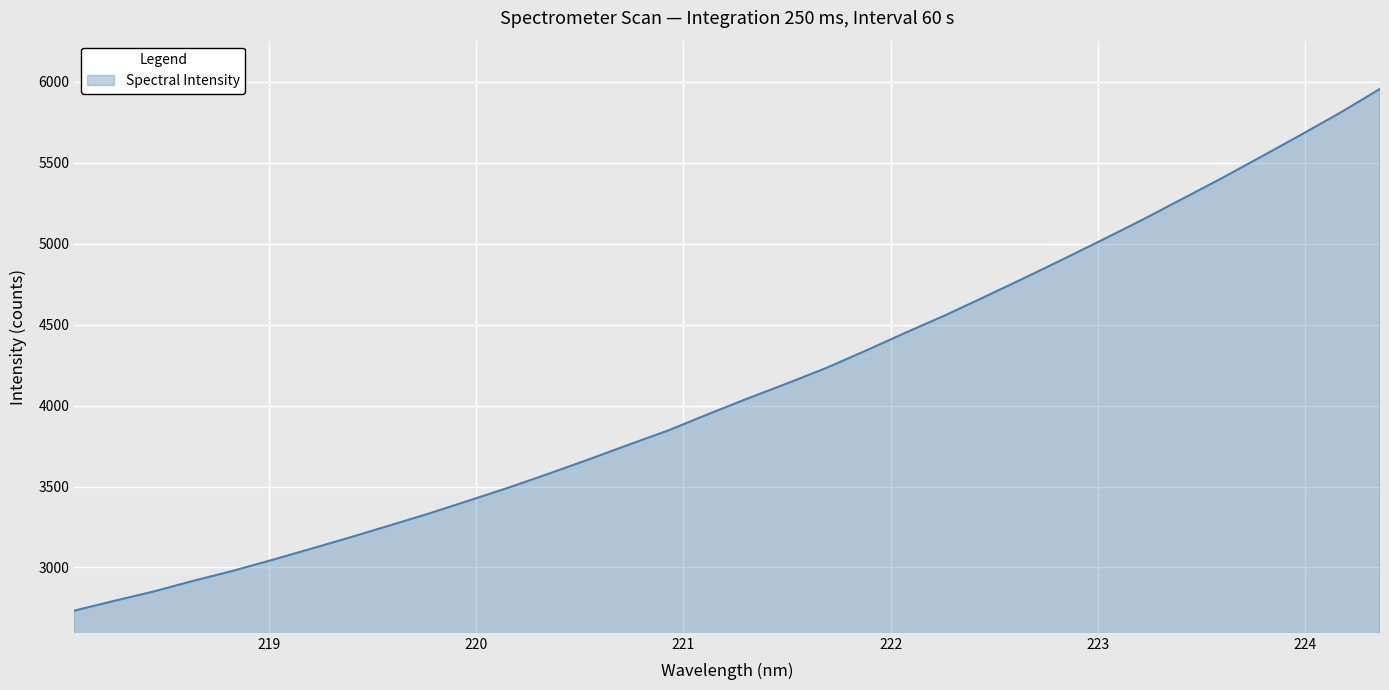

What is the maximum value shown in the chart?

5955.2